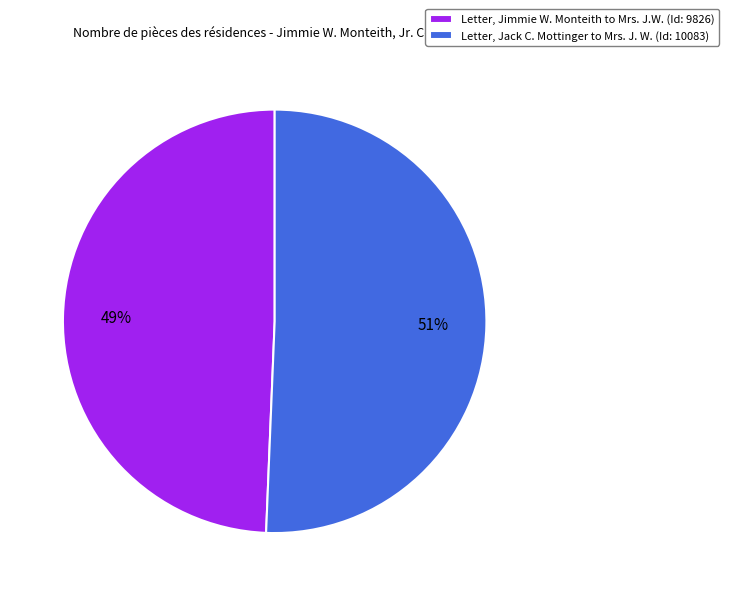

Approximately how many times larger is the value at Letter, Jimmie W. Monteith to Mrs. J.W. compared to Letter, Jack C. Mottinger to Mrs. J. W.?

1.0